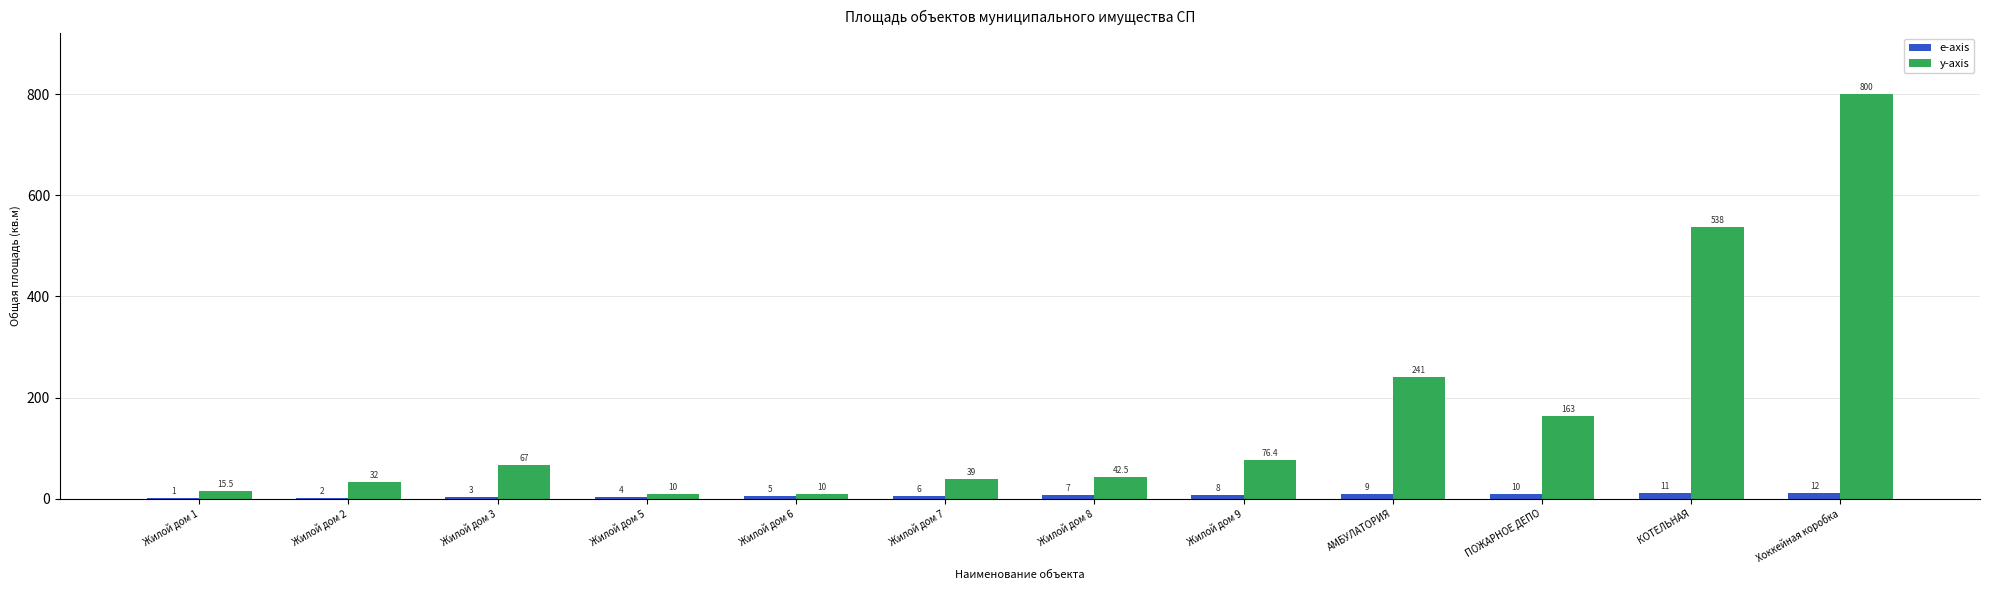

At which category is the sum across all series the highest?

Хоккейная коробка